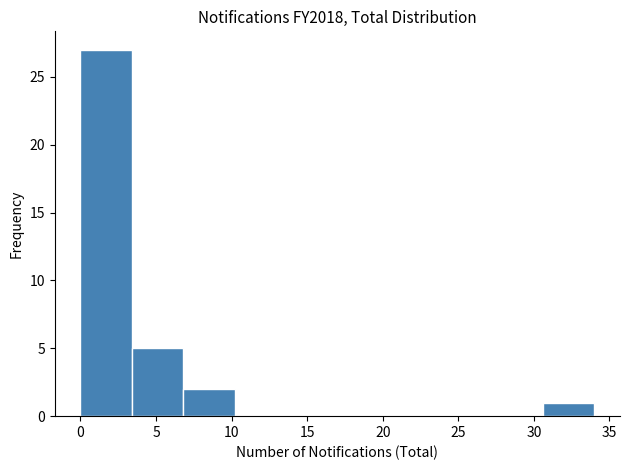

Reading left to right, transcribe this chart: for each bar, give the range it covers on the x-axis and its height. Neither the bar edges nor the heights are printed on the chart, so give them approximately, as read against the axes.

0.0 to 3.4: 27
3.4 to 6.8: 5
6.8 to 10.2: 2
10.2 to 13.6: 0
13.6 to 17.0: 0
17.0 to 20.4: 0
20.4 to 23.8: 0
23.8 to 27.2: 0
27.2 to 30.6: 0
30.6 to 34.0: 1